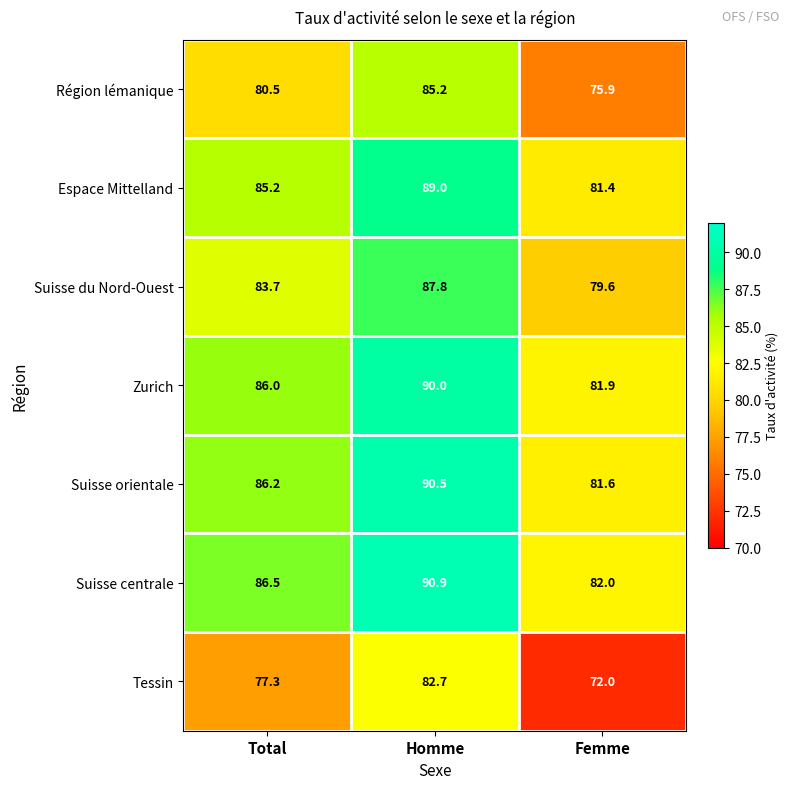

At how many categories does at least one series exceed 81?

3